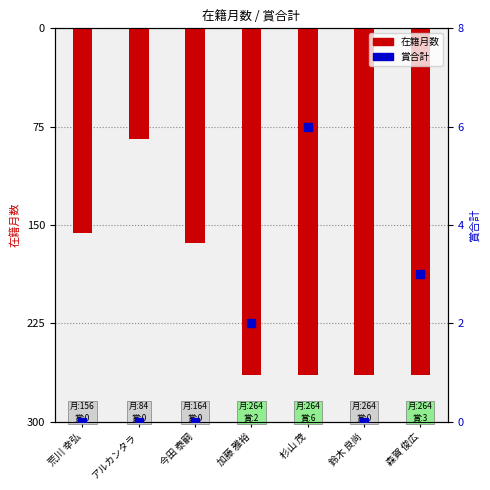

What is the difference between the highest and lowest values at 荒川 幸弘?

156